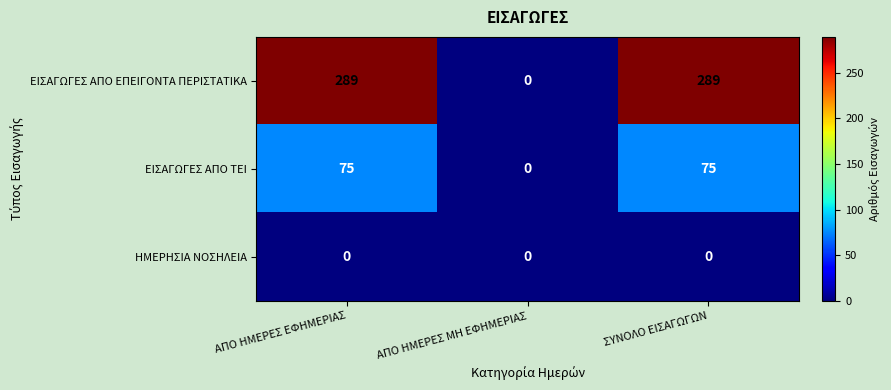

Where is ΕΙΣΑΓΩΓΕΣ ΑΠΟ ΕΠΕΙΓΟΝΤΑ ΠΕΡΙΣΤΑΤΙΚΑ nearest to the value 144?

ΑΠΟ ΗΜΕΡΕΣ ΜΗ ΕΦΗΜΕΡΙΑΣ